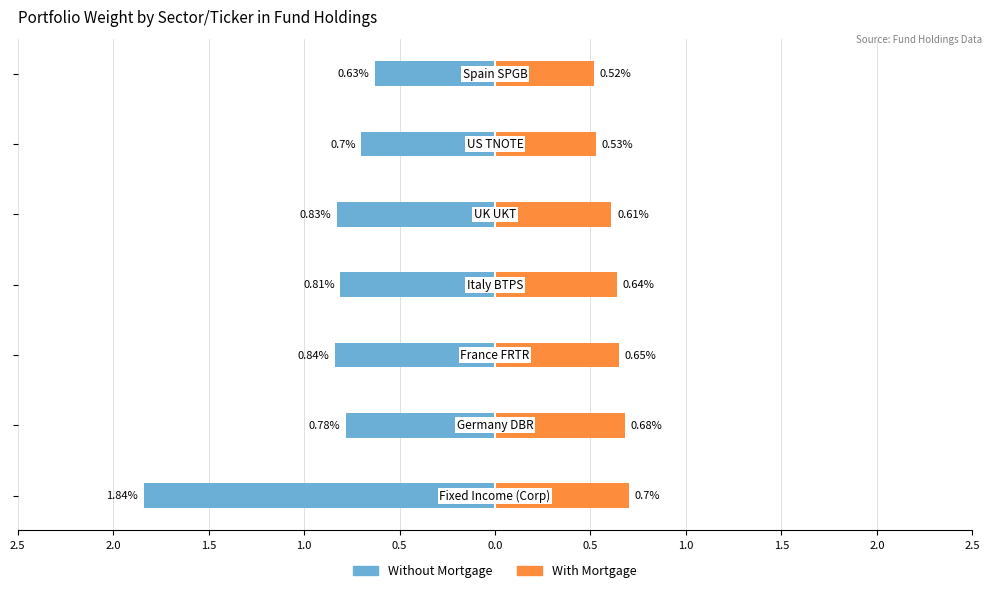

What are all the series names shown in the legend?

Without Mortgage, With Mortgage